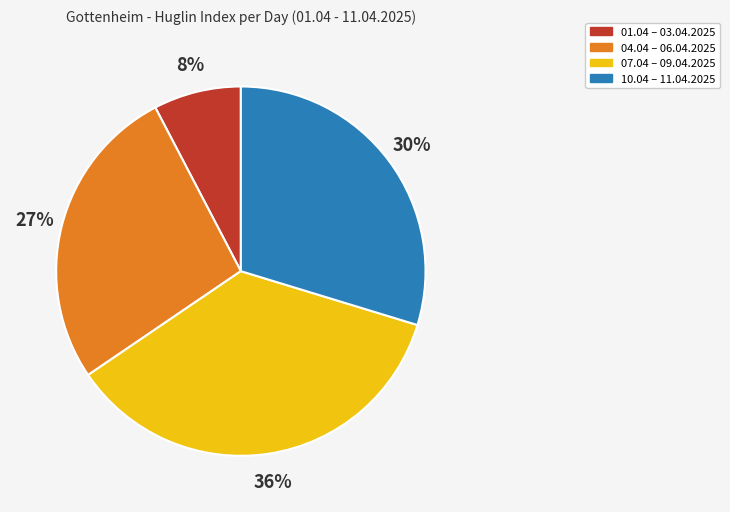

The 10.04 – 11.04.2025 slice represents 30% of the pie. True or false?

True